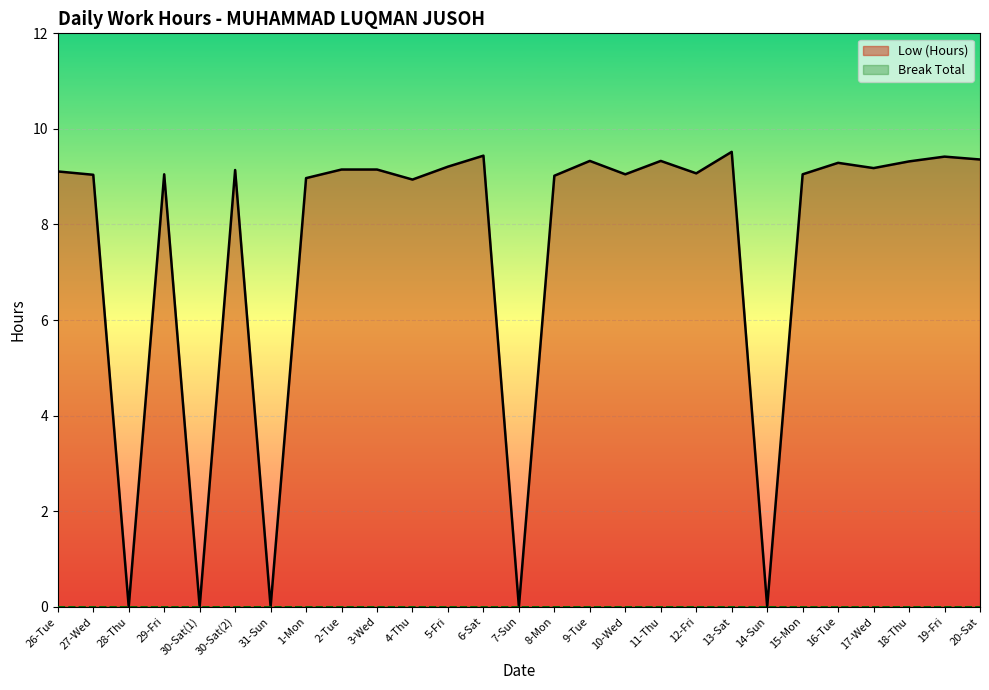

Reading left to right, what are all the values shown in this chart?

Low (Hours): 9.1	9.0	0.0	9.1	0.0	9.1	0.0	9.0	9.2	9.2	8.9	9.2	9.4	0.0	9.0	9.3	9.1	9.3	9.1	9.5	0.0	9.1	9.3	9.2	9.3	9.4	9.4
Break Total: 0.0	0.0	0.0	0.0	0.0	0.0	0.0	0.0	0.0	0.0	0.0	0.0	0.0	0.0	0.0	0.0	0.0	0.0	0.0	0.0	0.0	0.0	0.0	0.0	0.0	0.0	0.0